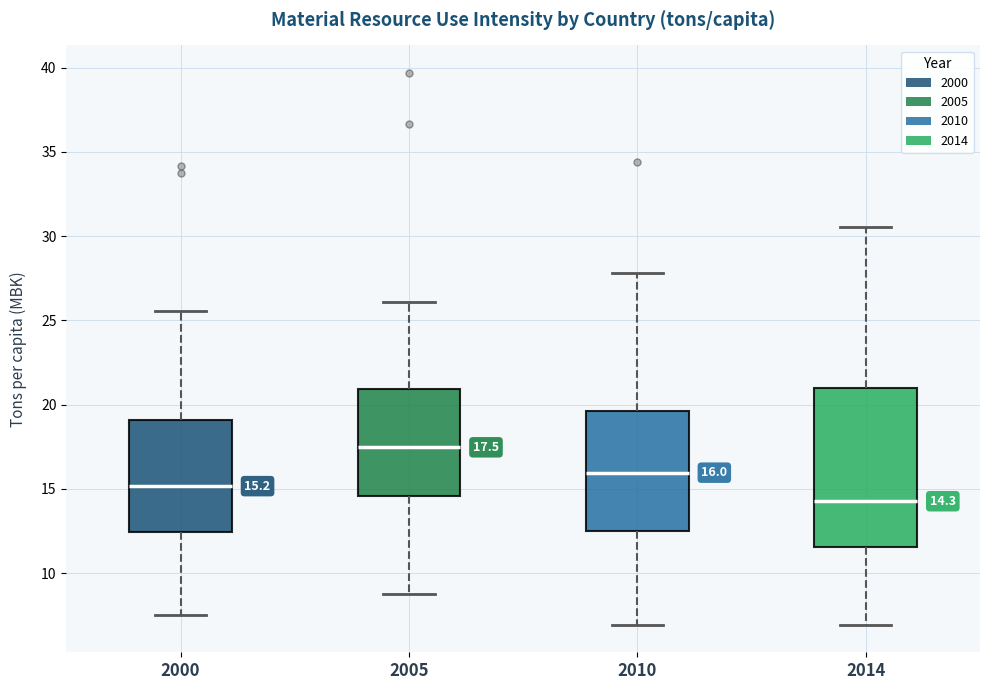

Which box's median line is the highest?

2005